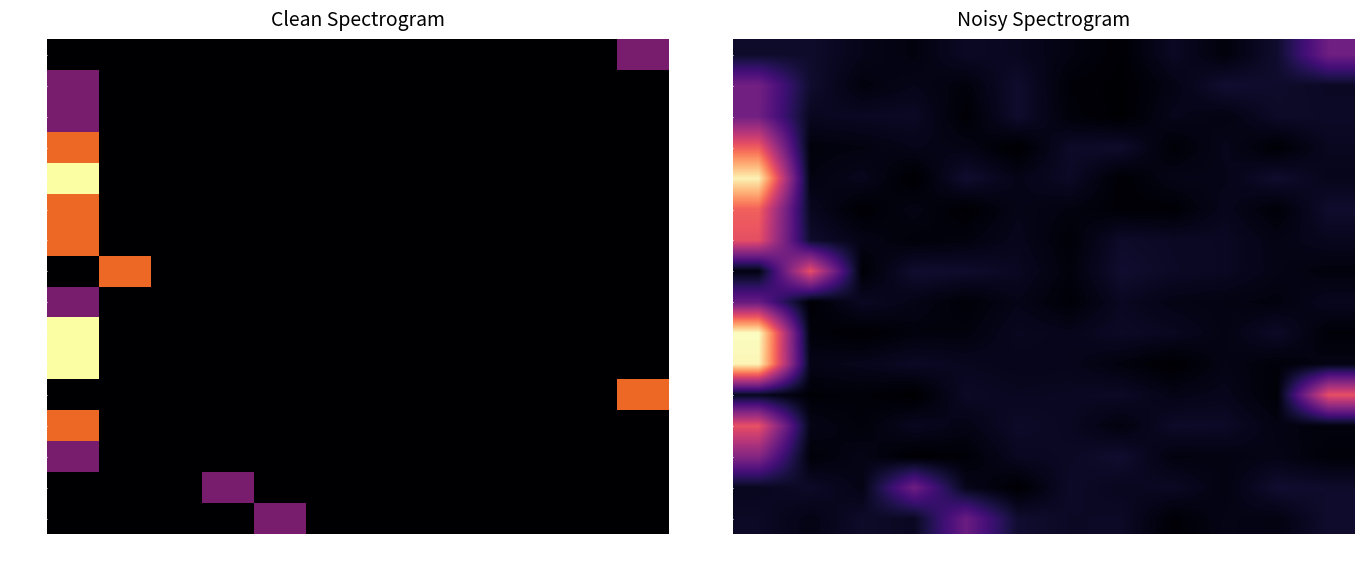

Which series has the largest range (max minus min)?

00019